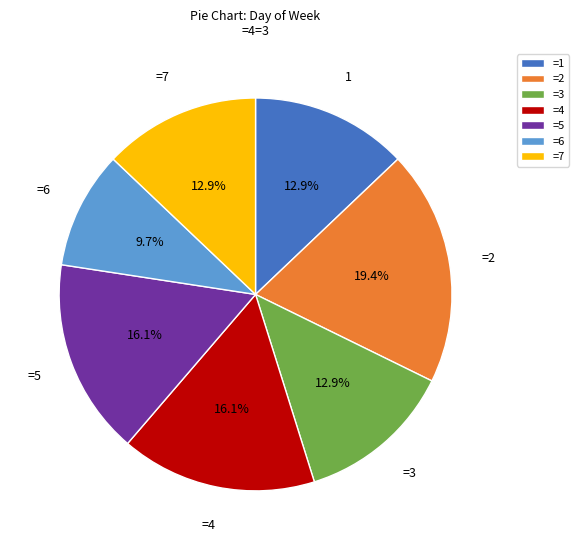

How much of the chart is everything except =6?

90.3%